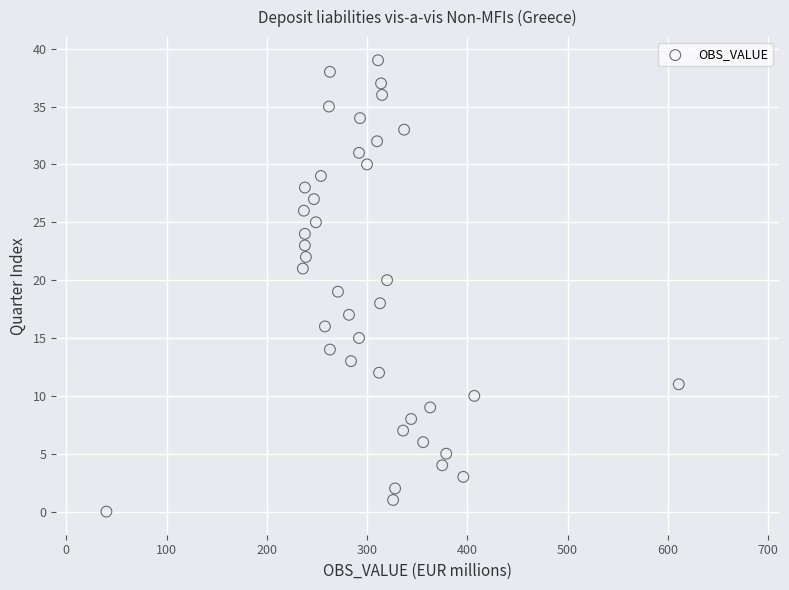

What is the range of X values (max minus min)?

571